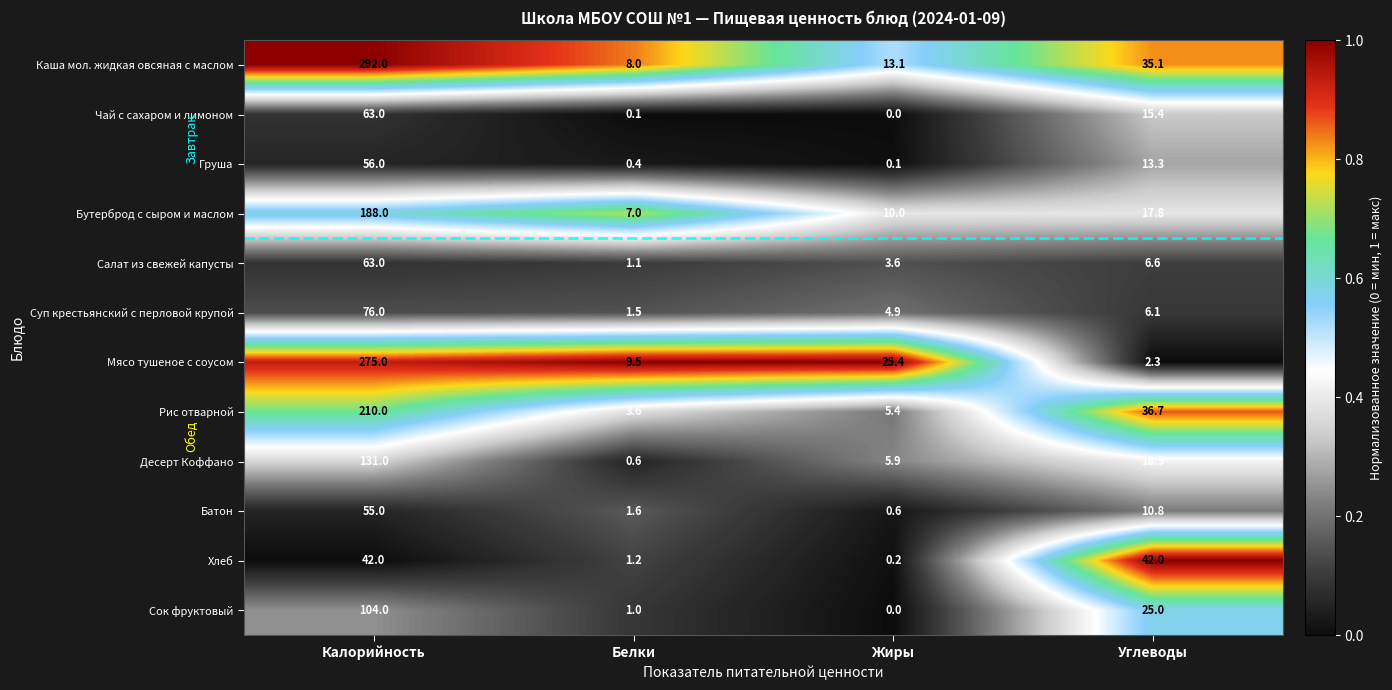

At how many categories does at least one series exceed 0?

4